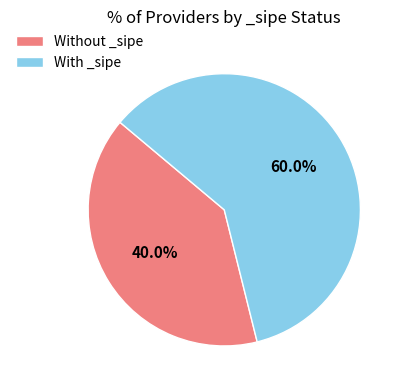

To the nearest percent, what is the average slice percentage?

50%